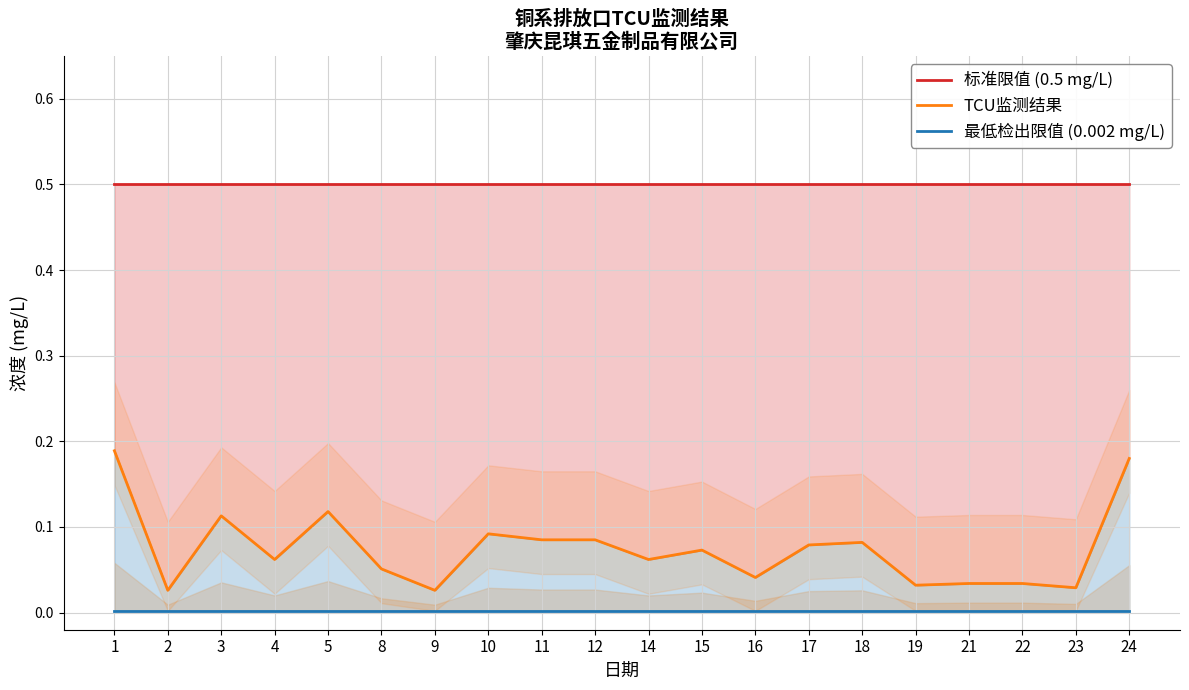

Which category has the lowest value across all series?

1